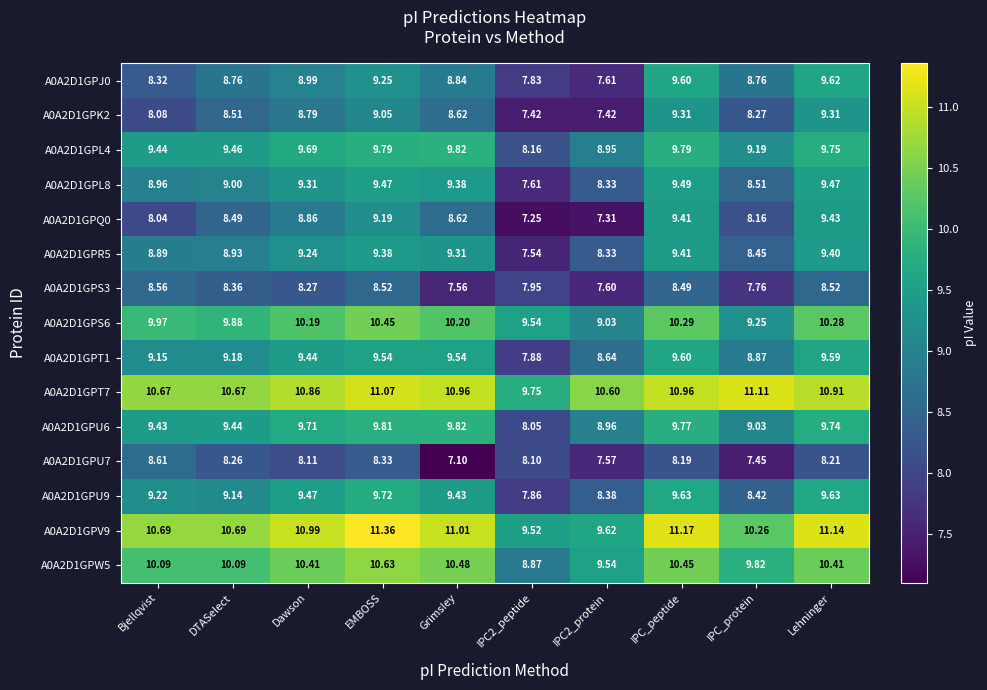

At which label does A0A2D1GPQ0 reach its peak?

Lehninger